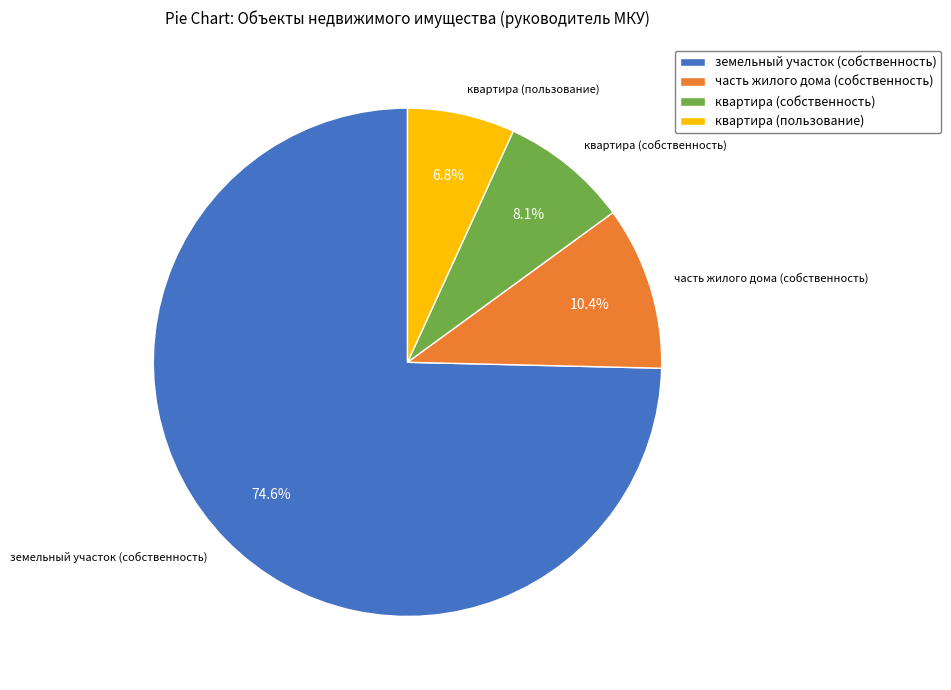

Is it true that земельный участок (собственность) is 75% of the pie?

True